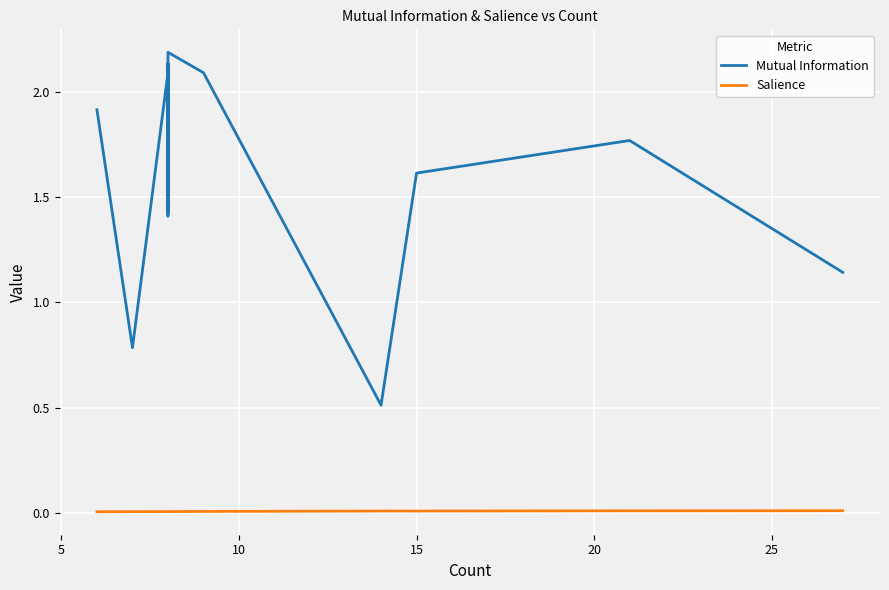

Which series has the widest spread of values?

Mutual Information